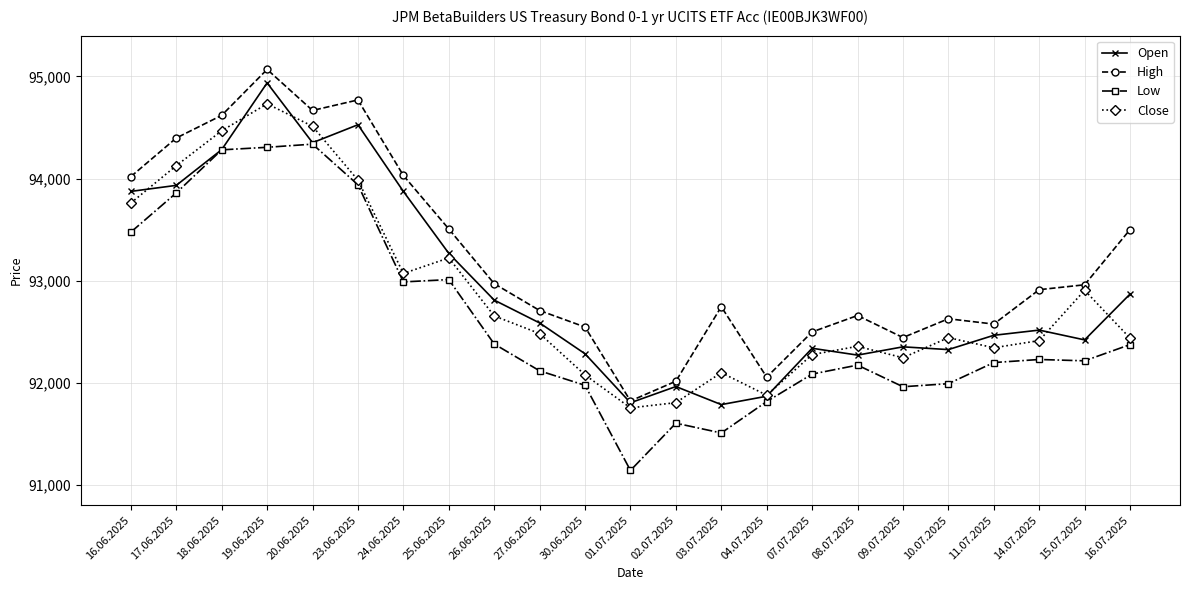

At which category is the sum across all series the highest?

19.06.2025